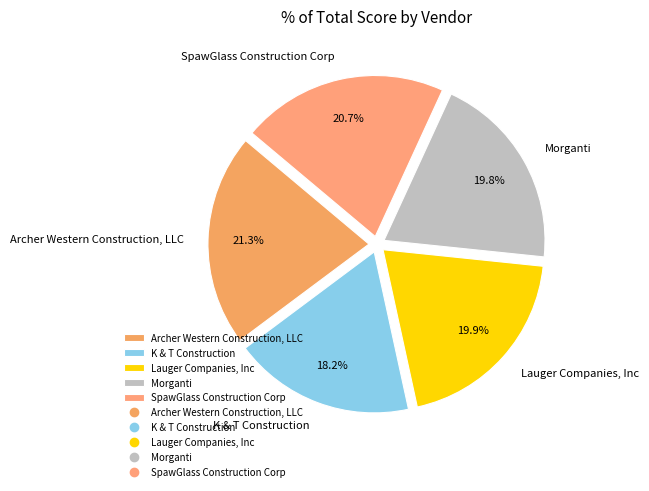

To the nearest percent, what is the average slice percentage?

20%